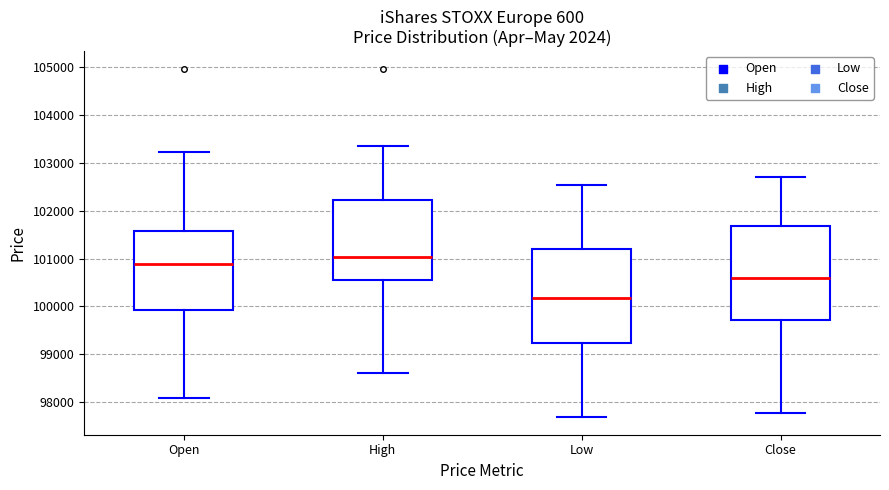

Reading left to right, transcribe this box plot: for each box, give where its median line is, the range the box spans, and where its two whiskers end, as read against the y-axis. The values are not printed on the chart, so give them approximately, as read against the axis.

Open: median 100900, box 99900 to 101600, whiskers 98100 to 103200
High: median 101000, box 100500 to 102200, whiskers 98600 to 103400
Low: median 100200, box 99200 to 101200, whiskers 97700 to 102500
Close: median 100600, box 99700 to 101700, whiskers 97800 to 102700